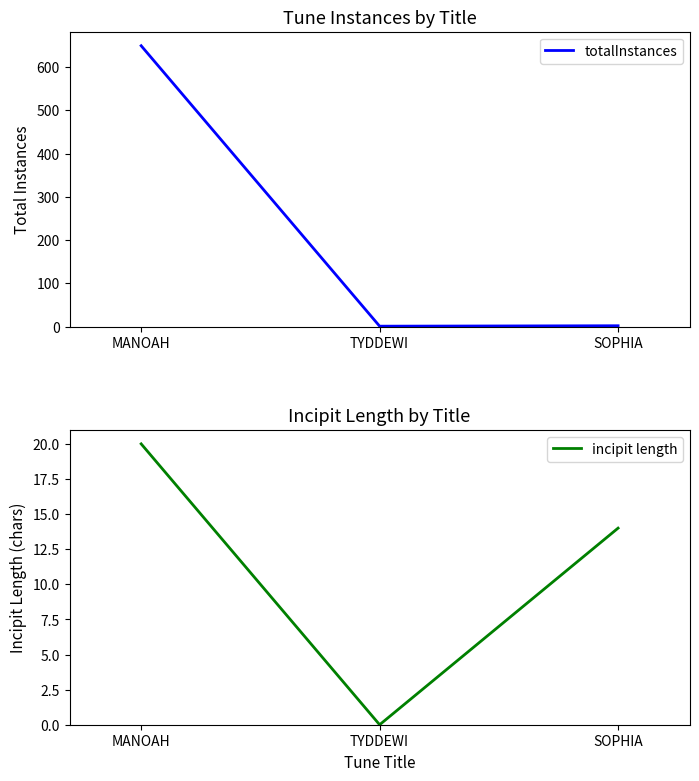

List the series in order of their peak value, highest first.

totalInstances, incipit length